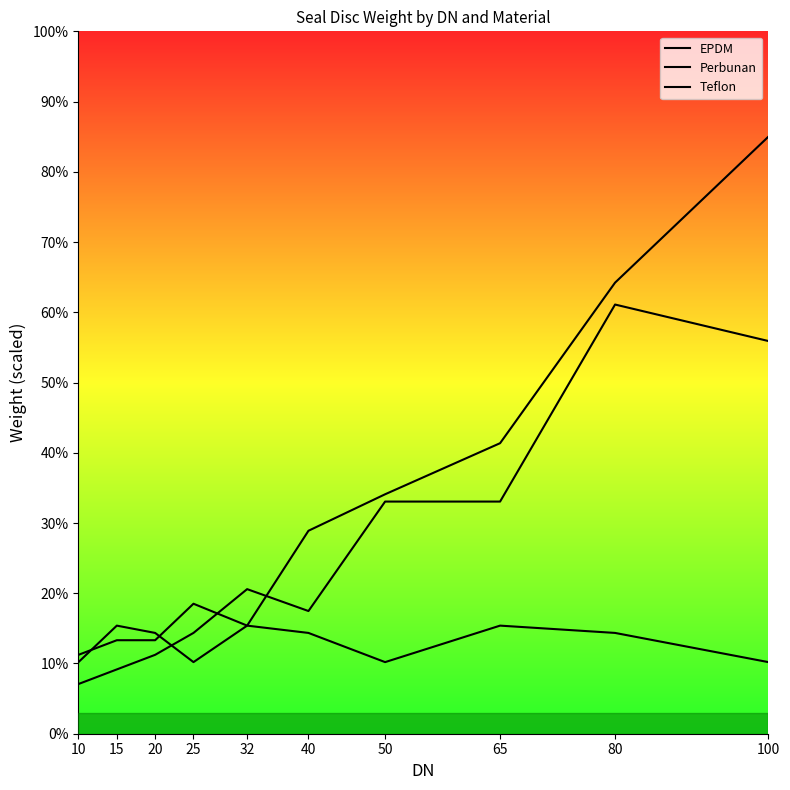

What are all the series names shown in the legend?

EPDM, Perbunan, Teflon